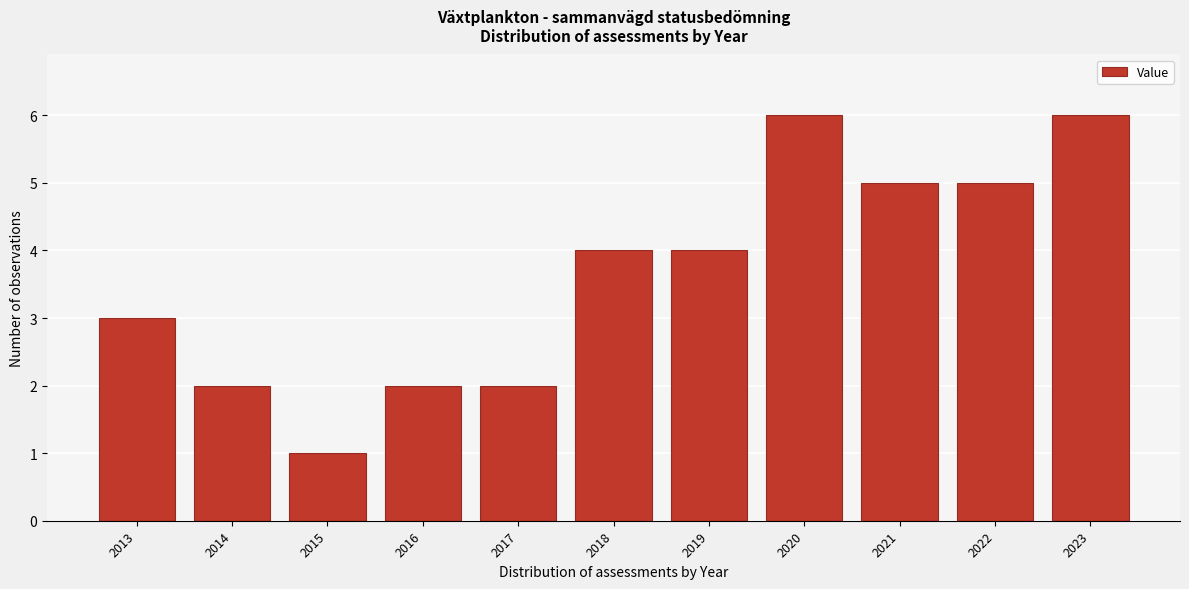

Reading left to right, list all the values displayed in this chart.

2013=3	2014=2	2015=1	2016=2	2017=2	2018=4	2019=4	2020=6	2021=5	2022=5	2023=6